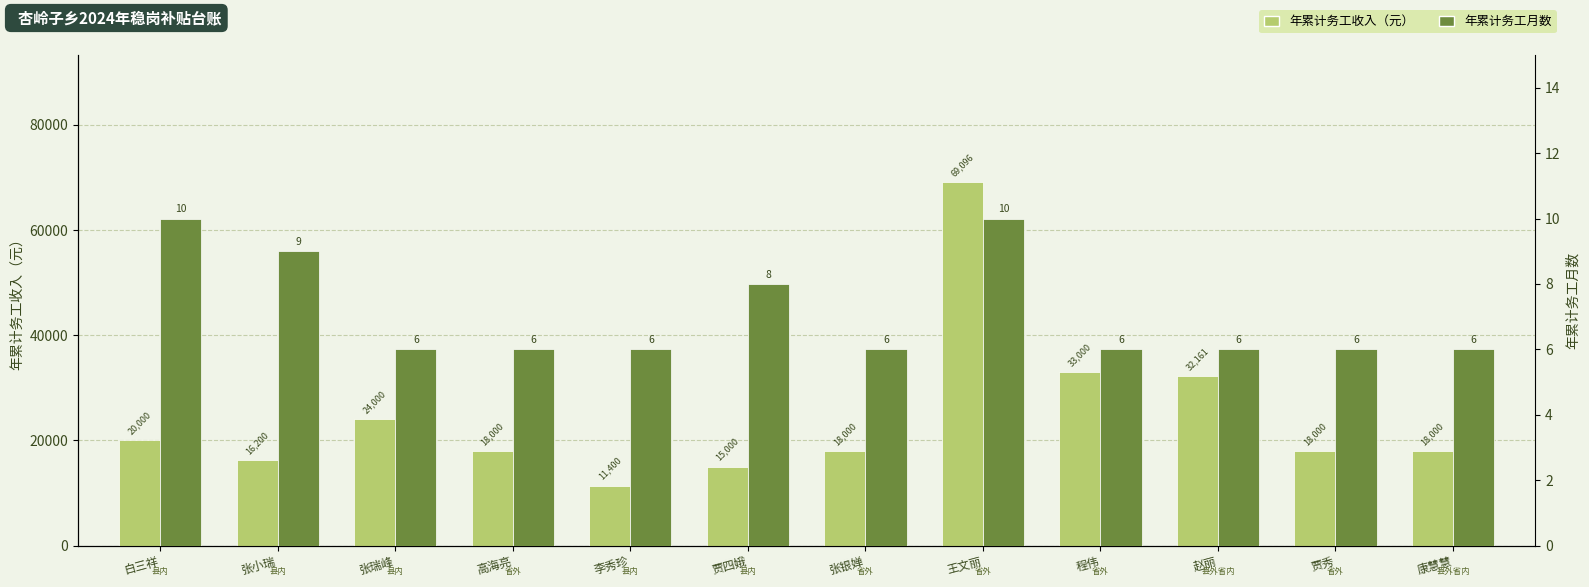

At which category is the sum across all series the highest?

王文丽